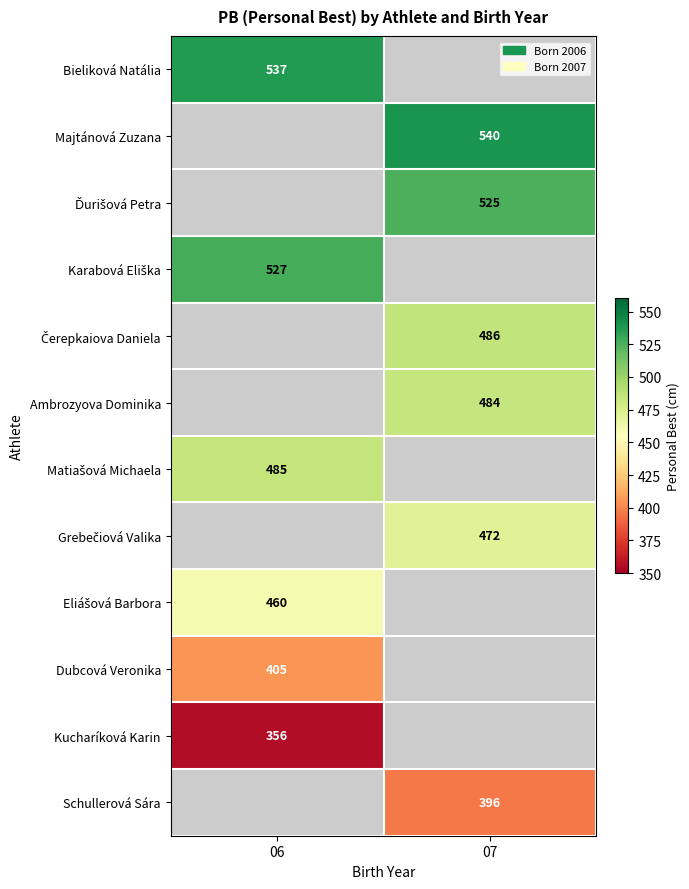

True or false: Dubcová Veronika has a value of 405 at 06.

True